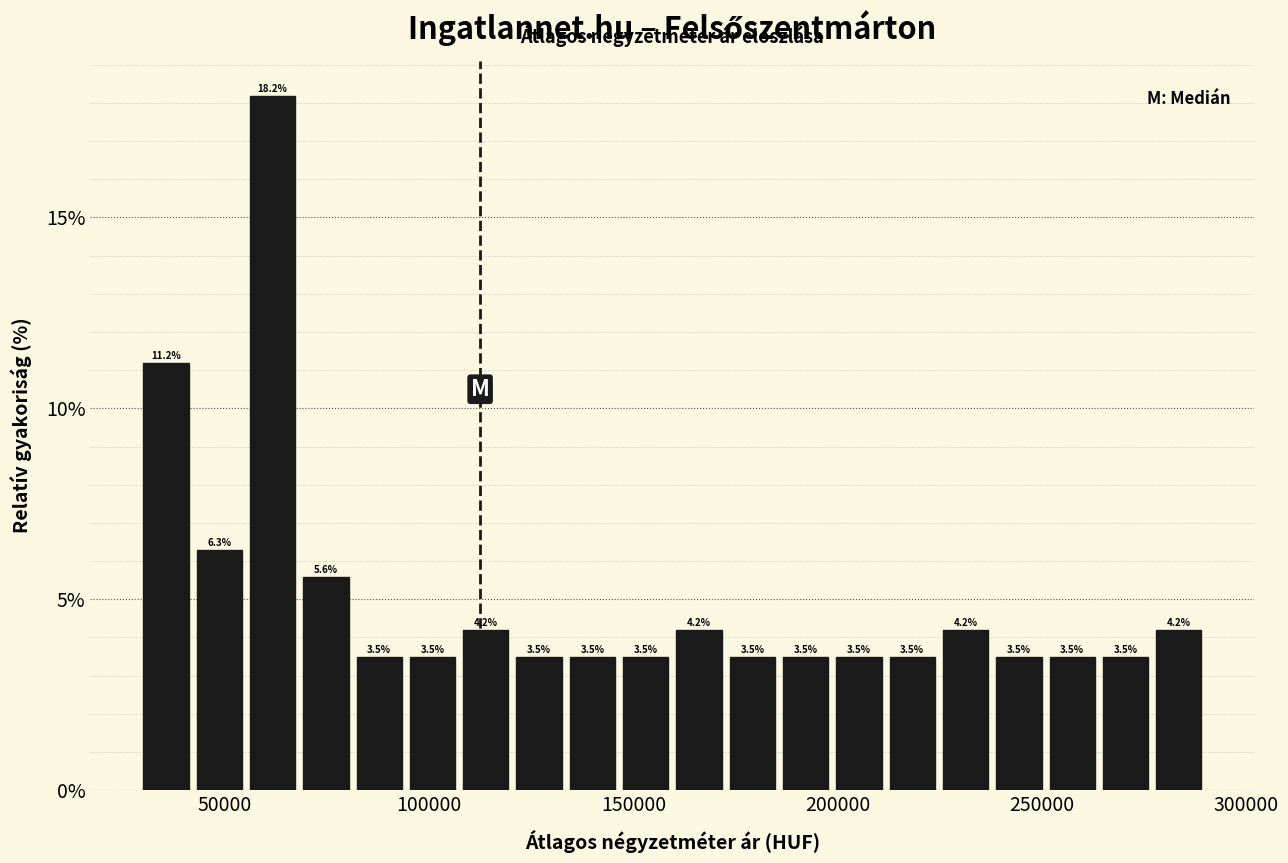

Around what value on the x-axis is the tallest bar? Give the approximate position of its centre, as read against the axis.

60000